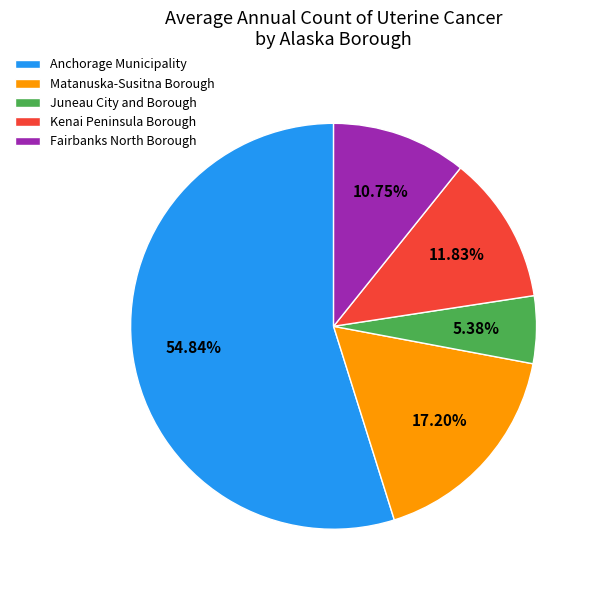

Between Anchorage Municipality and Matanuska-Susitna Borough, which is larger?

Anchorage Municipality